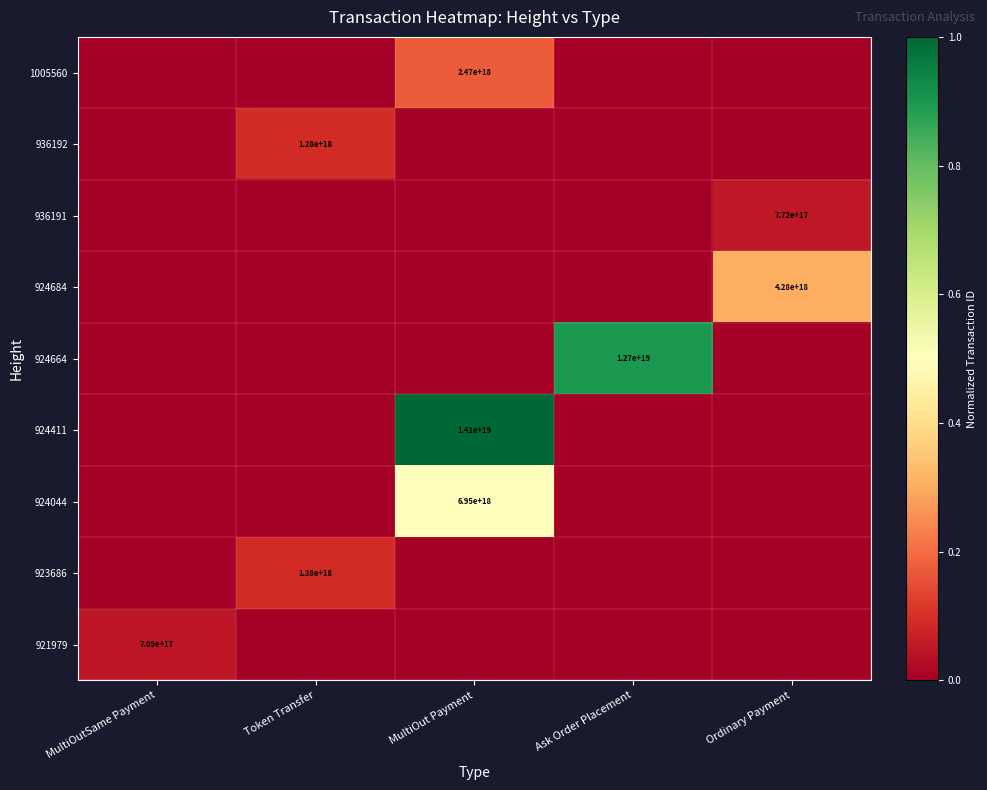

Between MultiOut Payment and Token Transfer, which is larger?

MultiOut Payment